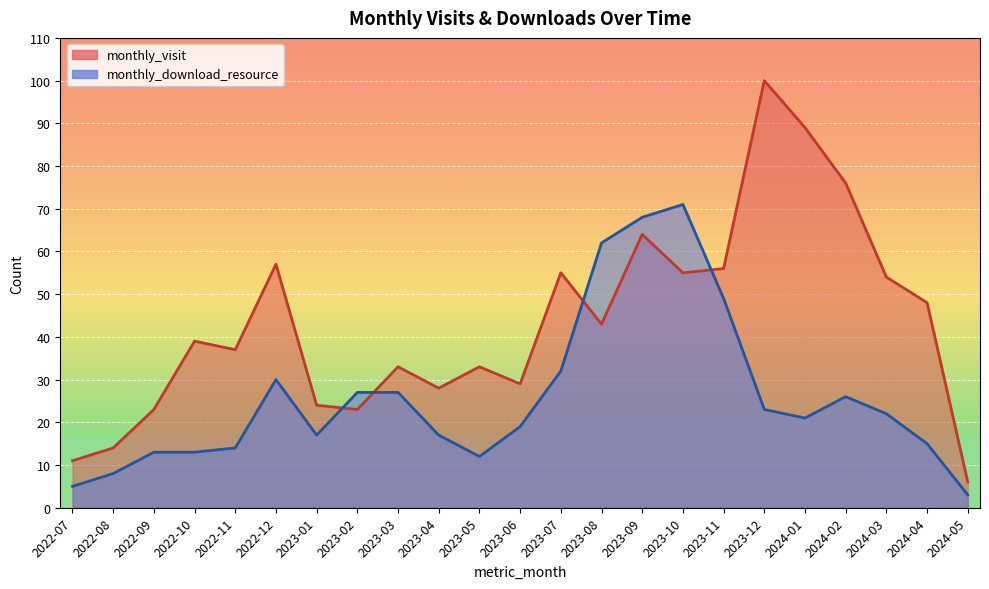

What value does the monthly_visit series have at 2023-09, to the nearest 10?

60